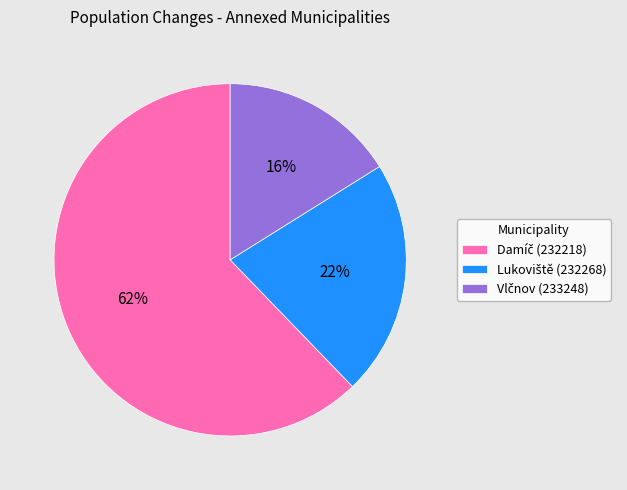

To the nearest percent, what is the average slice percentage?

33%